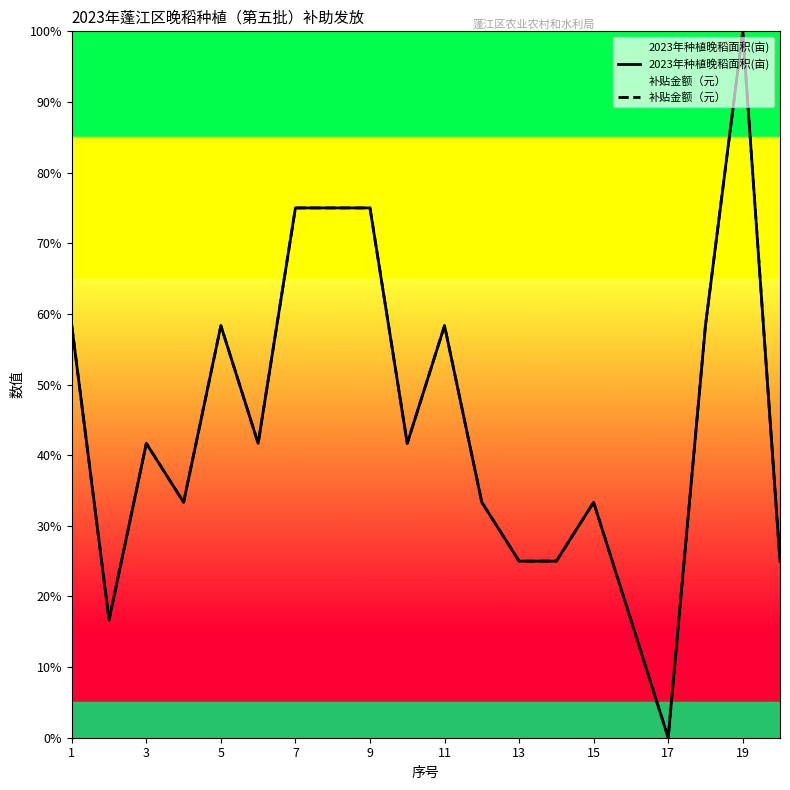

What is the average value of the 2023年种植晚稻面积(亩) series?

44.6